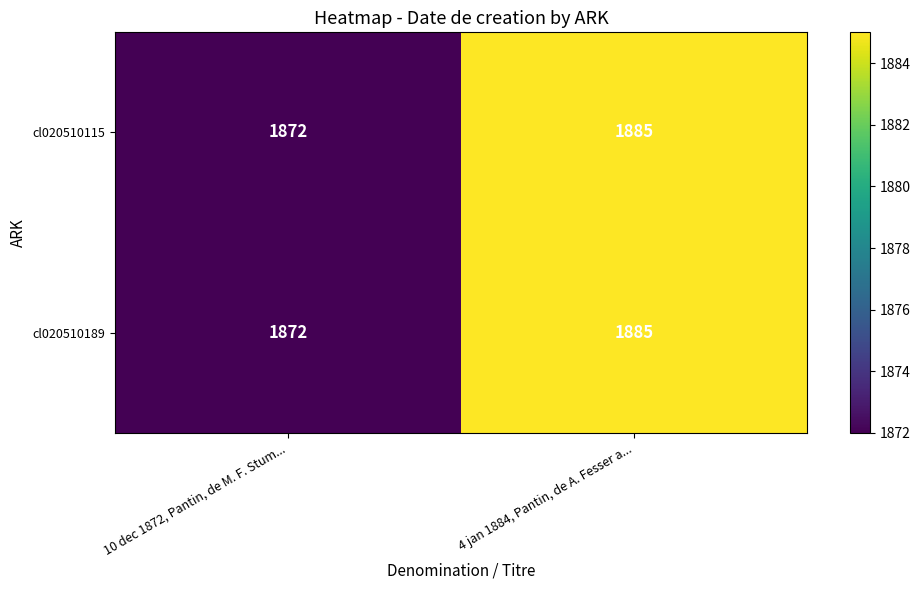

What is the maximum value shown in the chart?

1885